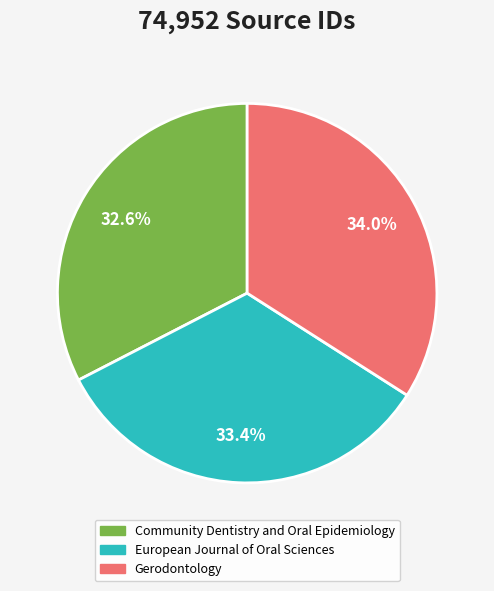

How many slices are in this pie chart?

3